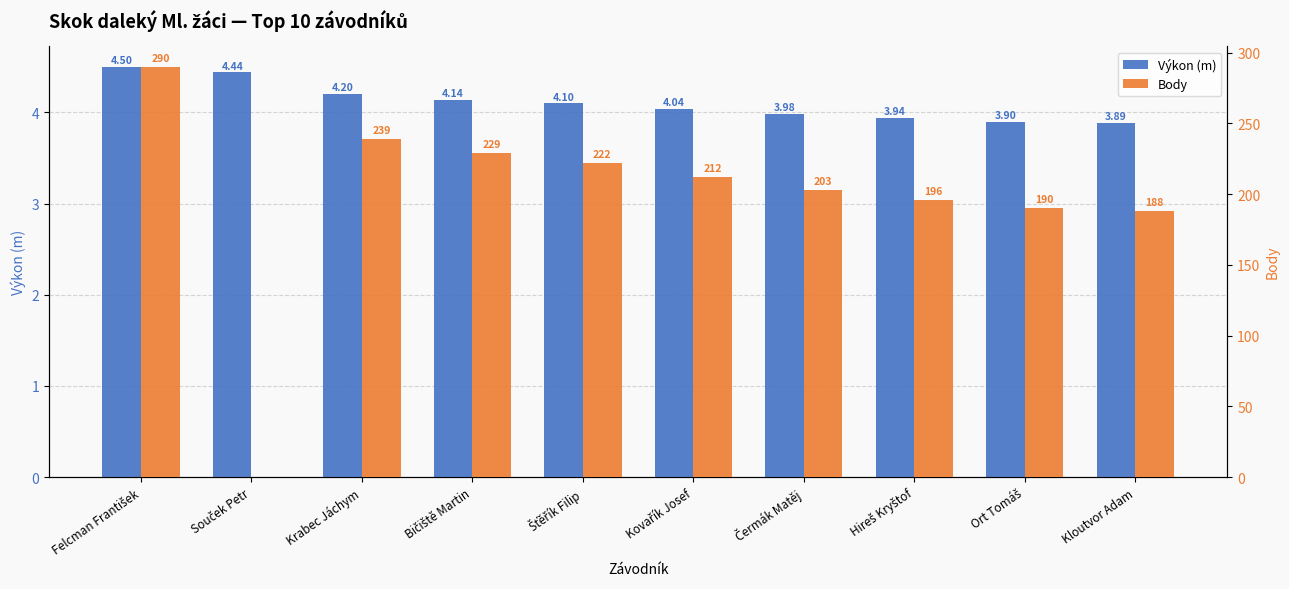

What is the sum of the Výkon (m) values at Šťěřík Filip and Kloutvor Adam?

8.0